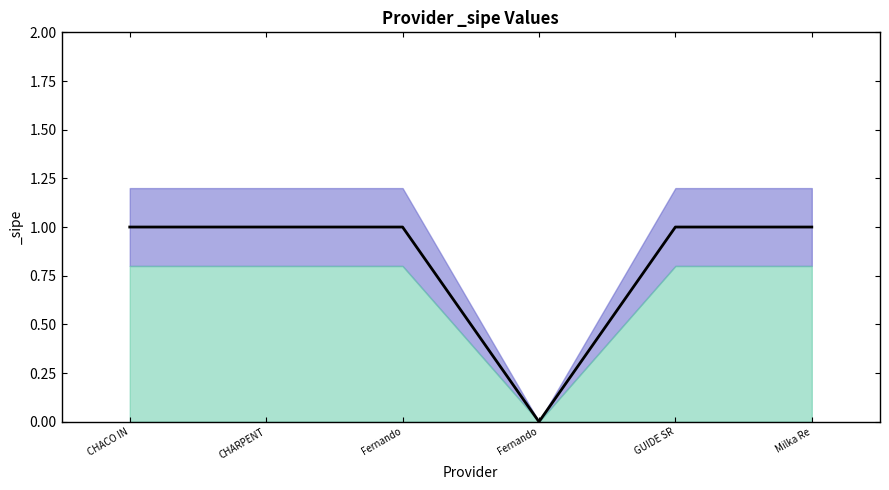

What is the value of the _sipe_lower point at the 5th from the left?

0.8